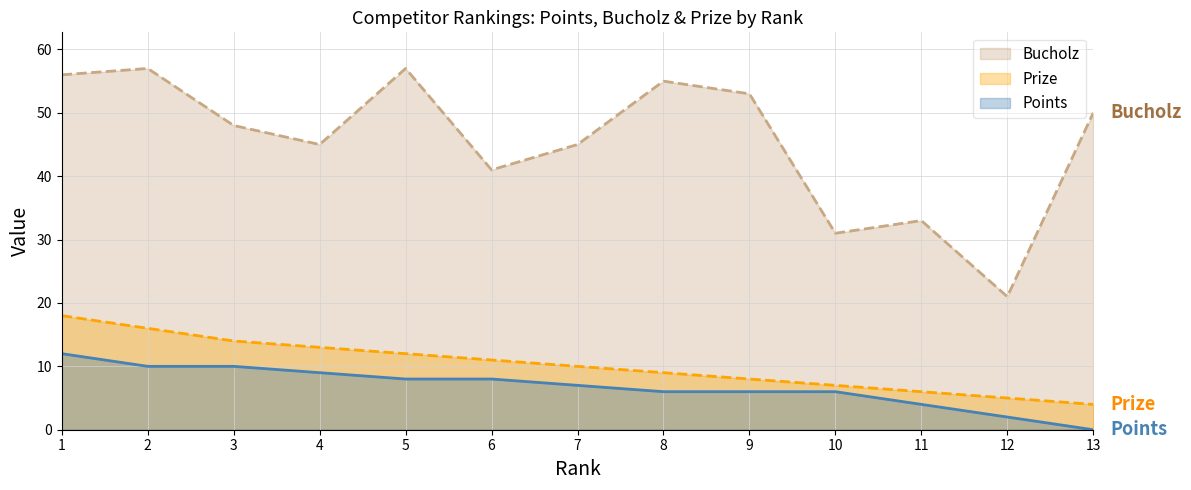

What are all the series names shown in the legend?

Bucholz, Prize, Points